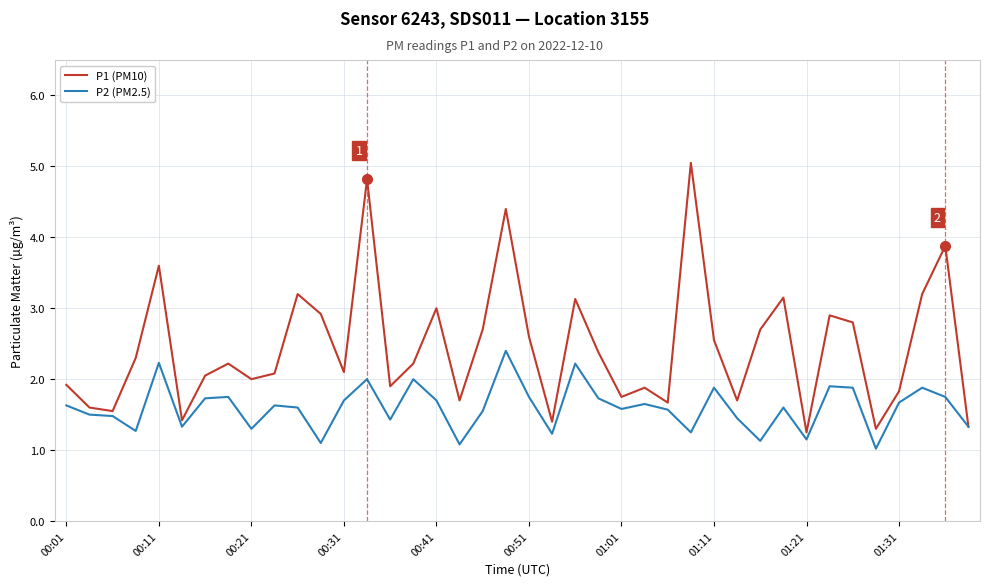

What are all the series names shown in the legend?

P1 (PM10), P2 (PM2.5)